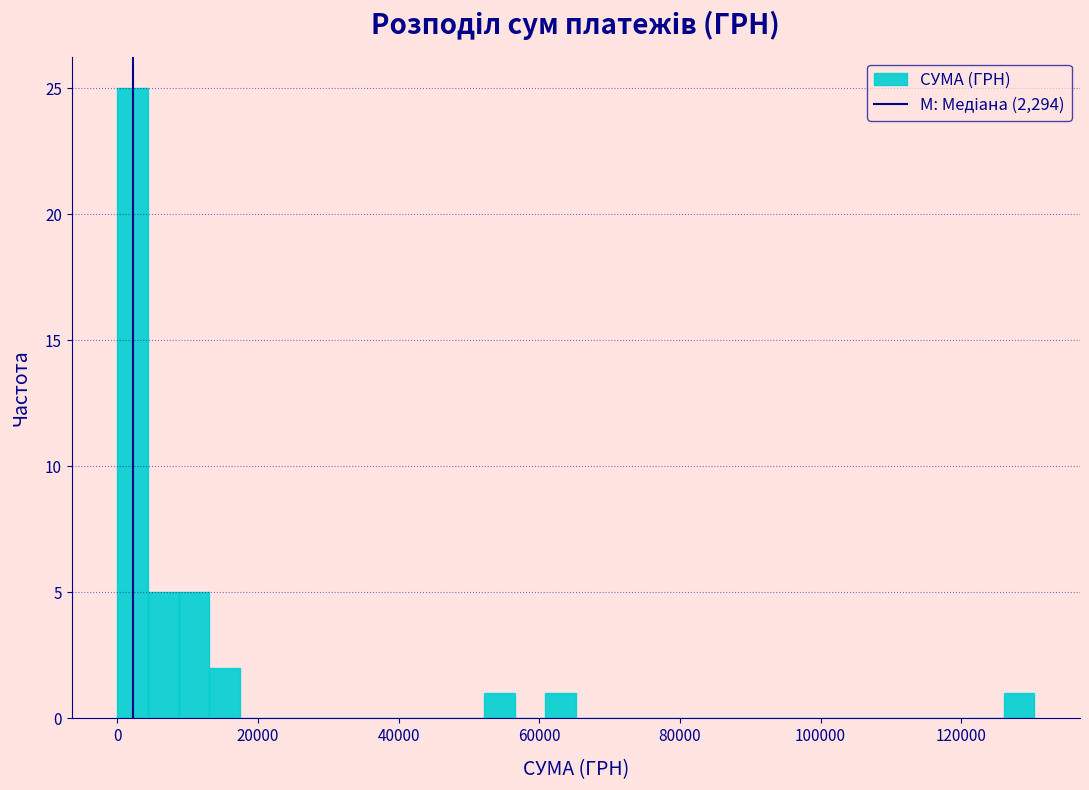

Around what value on the x-axis is the tallest bar? Give the approximate position of its centre, as read against the axis.

2000